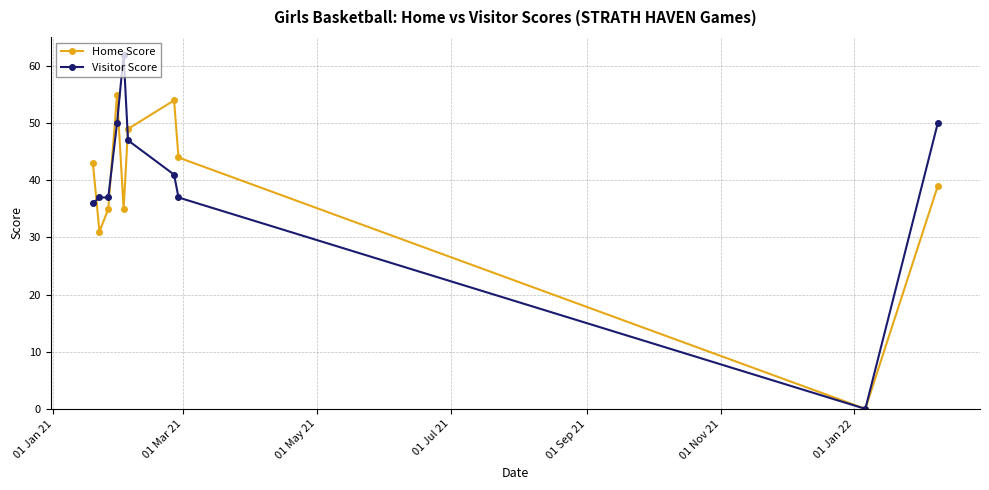

List the series in order of their peak value, highest first.

Visitor Score, Home Score